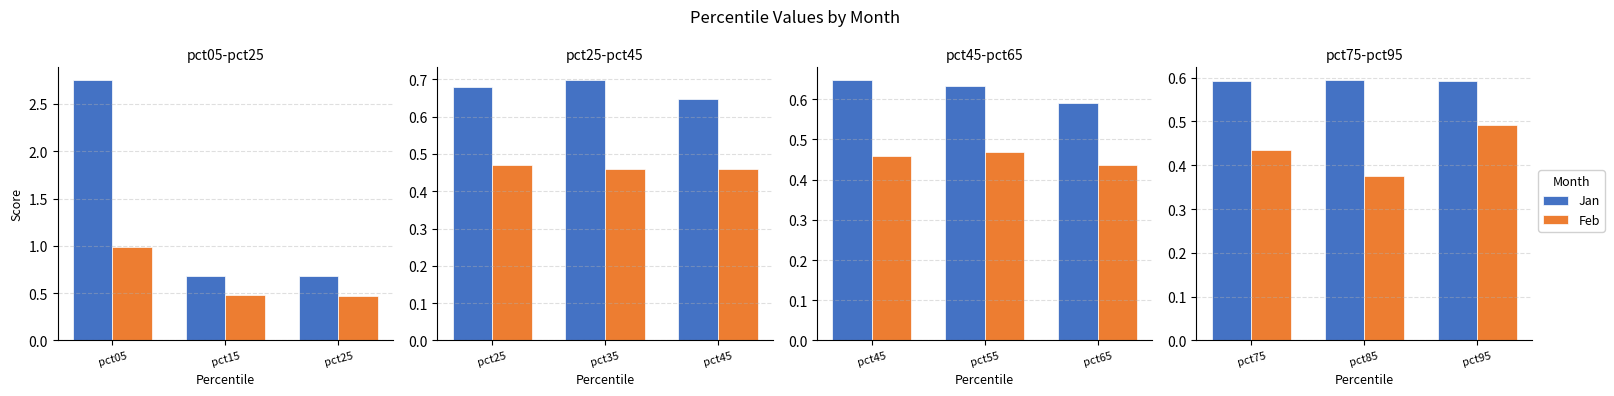

How many bars are there in each group?

2